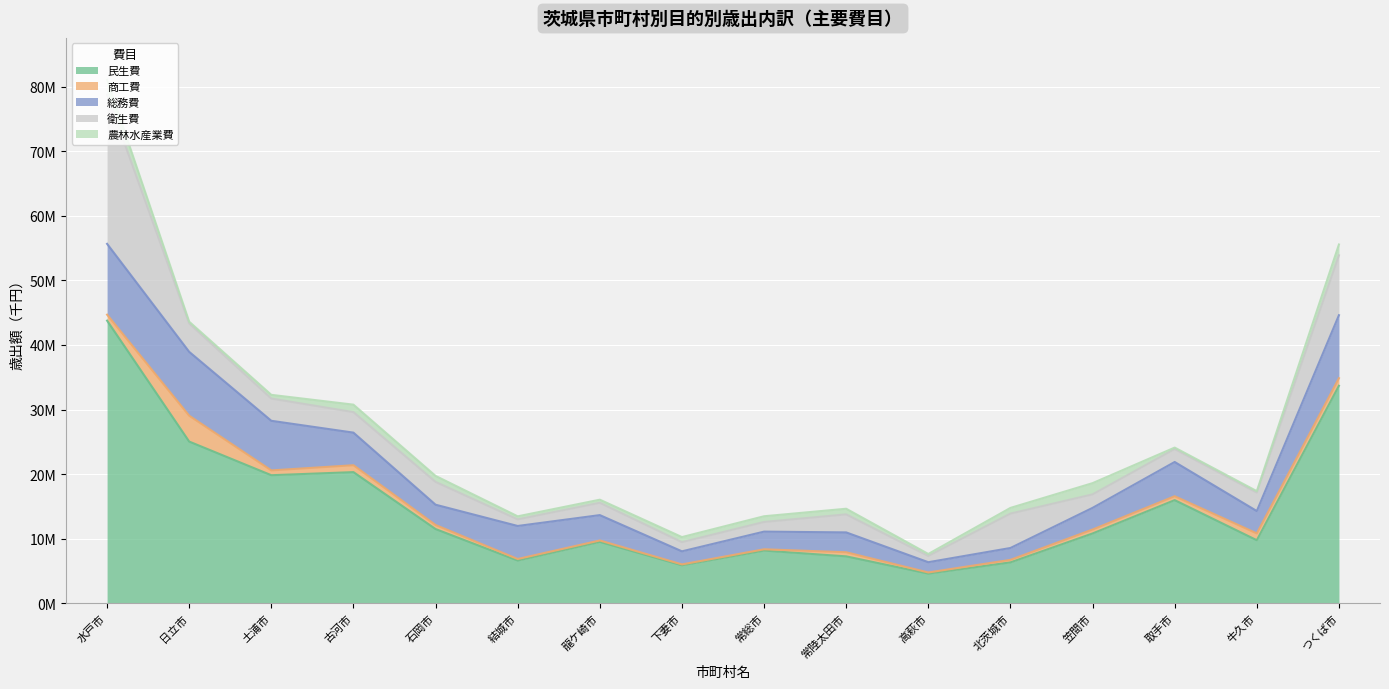

Rank the categories by 農林水産業費 value from highest to lowest.

水戸市, 笠間市, つくば市, 古河市, 石岡市, 常総市, 北茨城市, 常陸太田市, 下妻市, 土浦市, 龍ケ崎市, 結城市, 高萩市, 日立市, 取手市, 牛久市